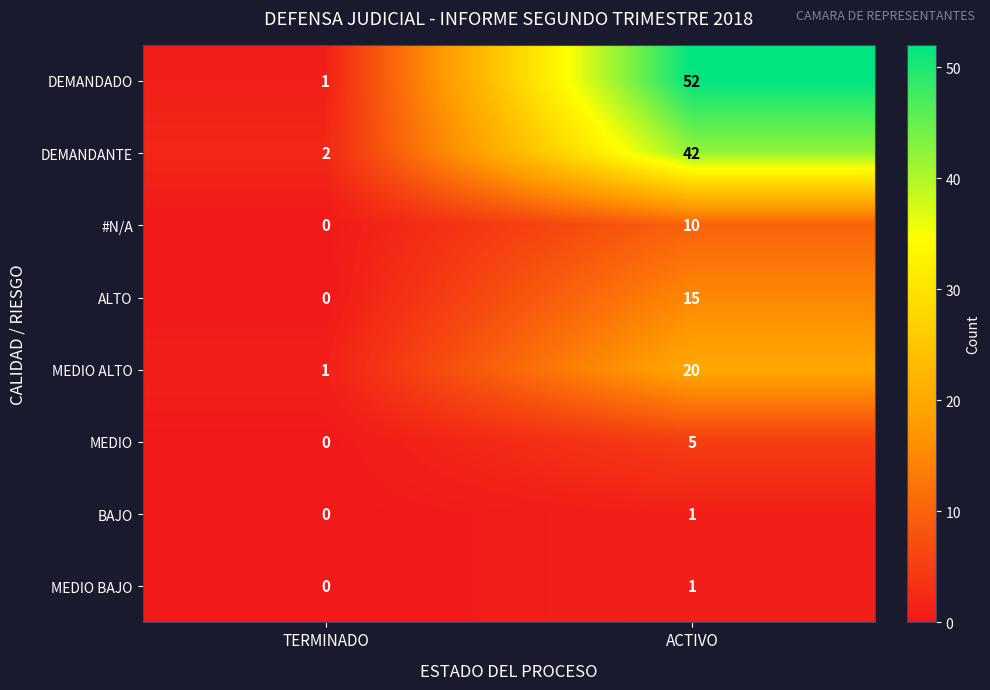

At which label does DEMANDANTE reach its peak?

ACTIVO